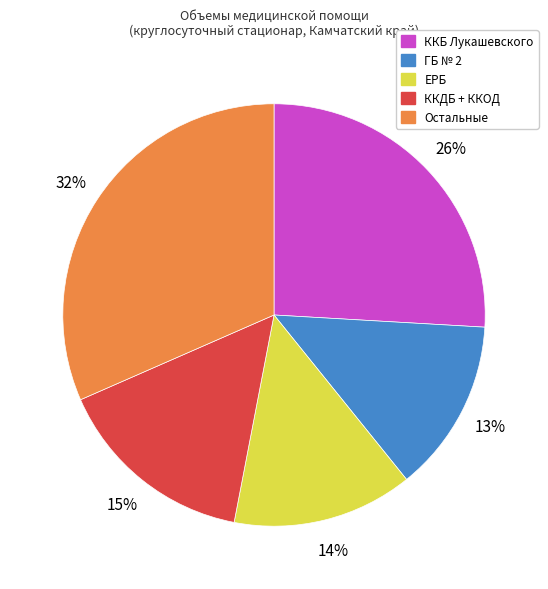

Is there any slice that represents more than half of the pie?

No